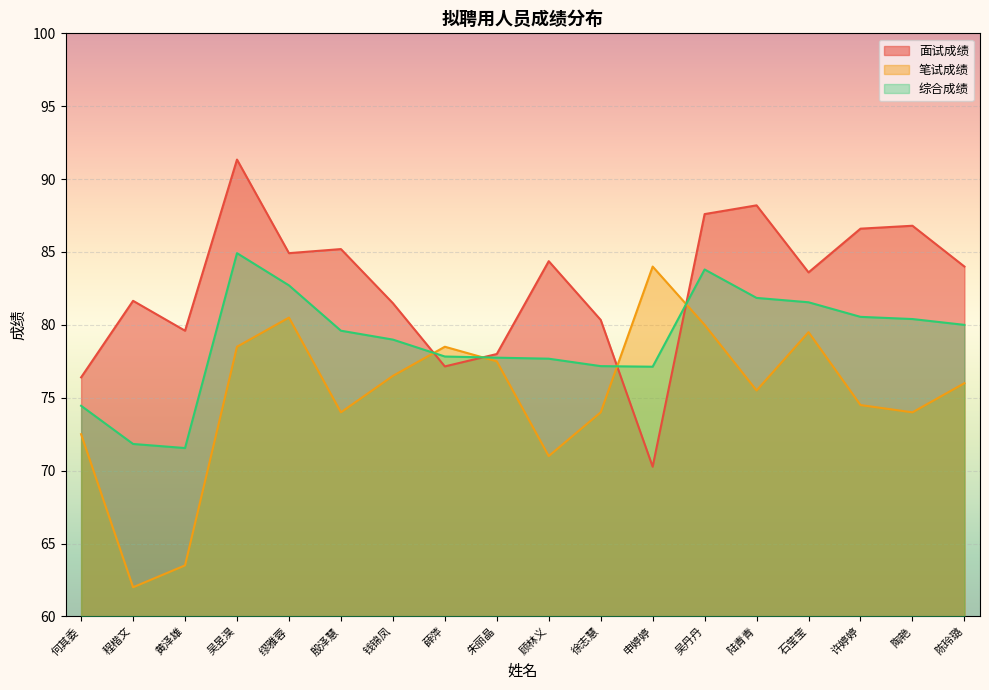

Between 石莹莹 and 殷泽慧, which is larger?

殷泽慧